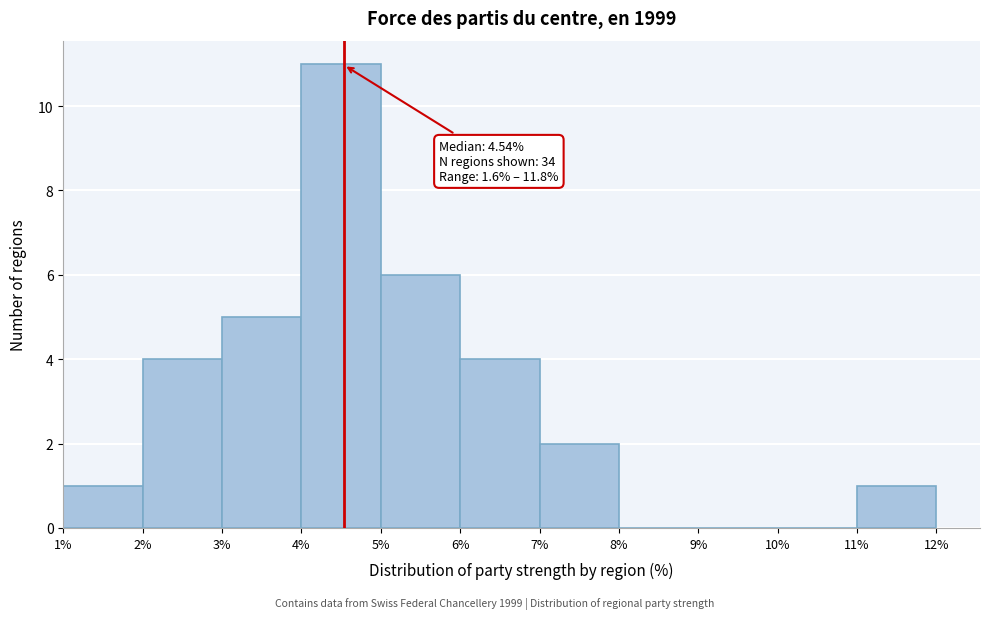

Which range on the x-axis has the tallest bar?

4% to 5%